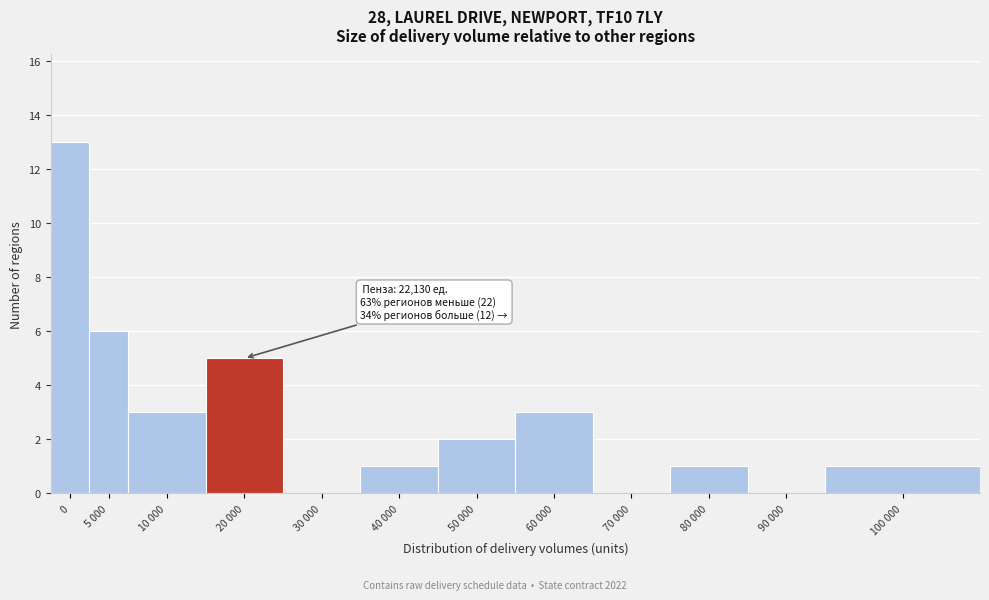

Reading right to left, transcribe all the data shown in this chart.

100 000=1	90 000=0	80 000=1	70 000=0	60 000=3	50 000=2	40 000=1	30 000=0	20 000=5	10 000=3	5 000=6	0=13